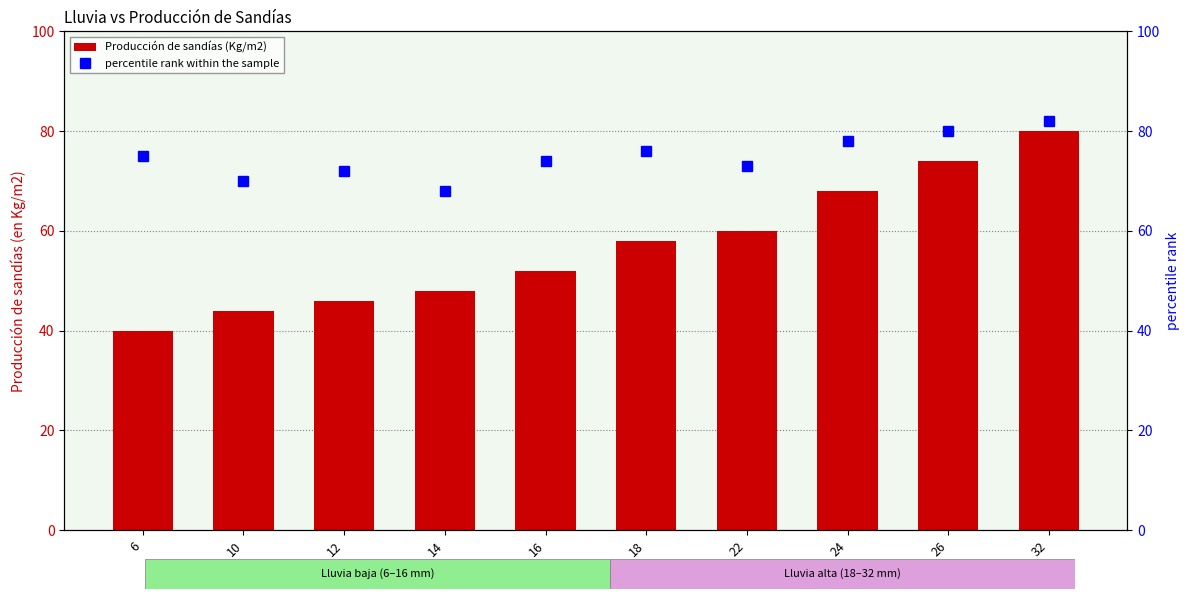

The percentile rank within the sample series shows 80 at 26. True or false?

True